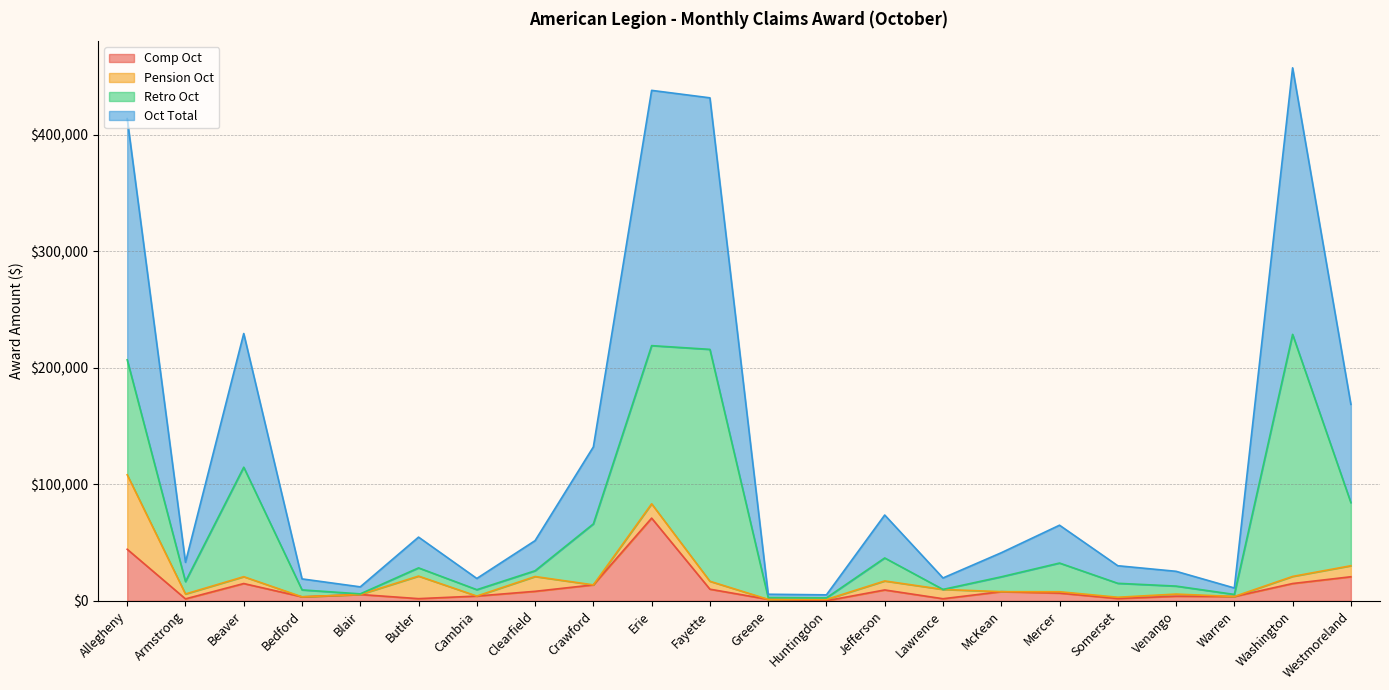

What is the highest value of the Comp Oct series?

71027